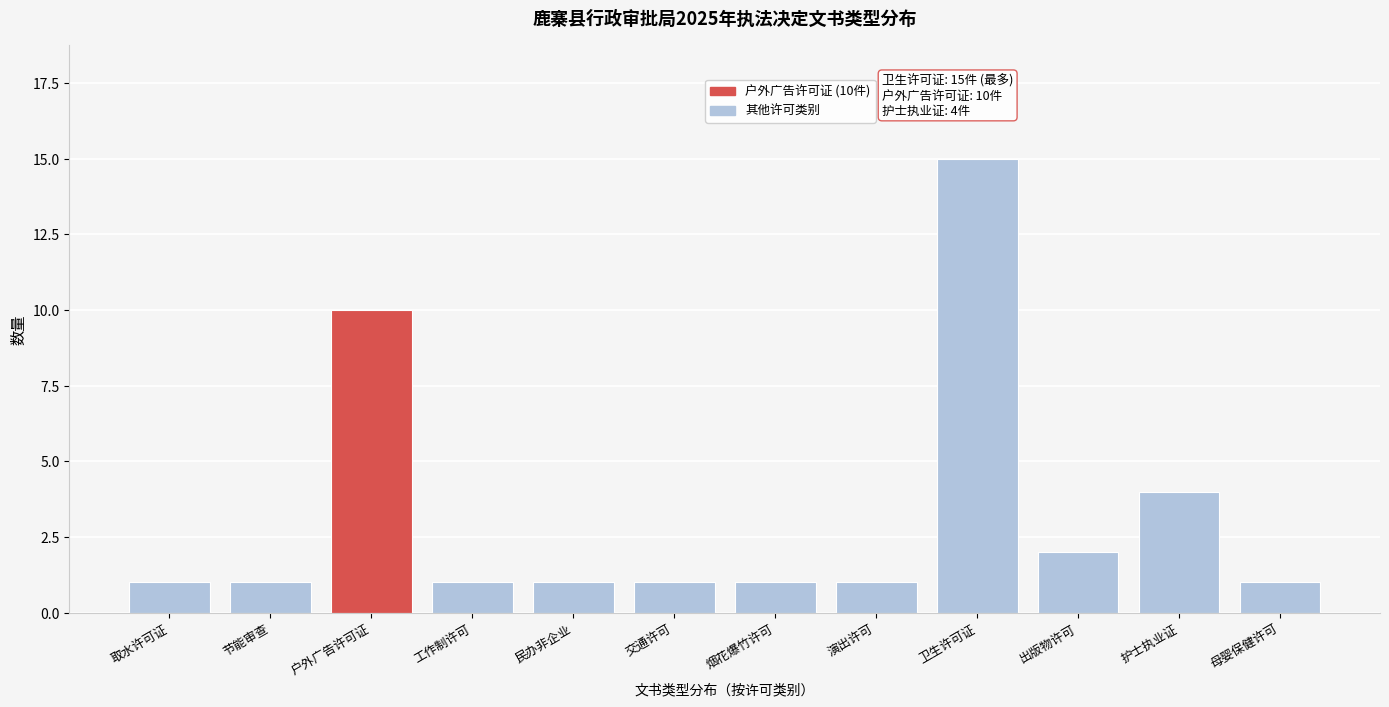

Reading left to right, list all the values displayed in this chart.

取水许可证=1	节能审查=1	户外广告许可证=10	工作制许可=1	民办非企业=1	交通许可=1	烟花爆竹许可=1	演出许可=1	卫生许可证=15	出版物许可=2	护士执业证=4	母婴保健许可=1